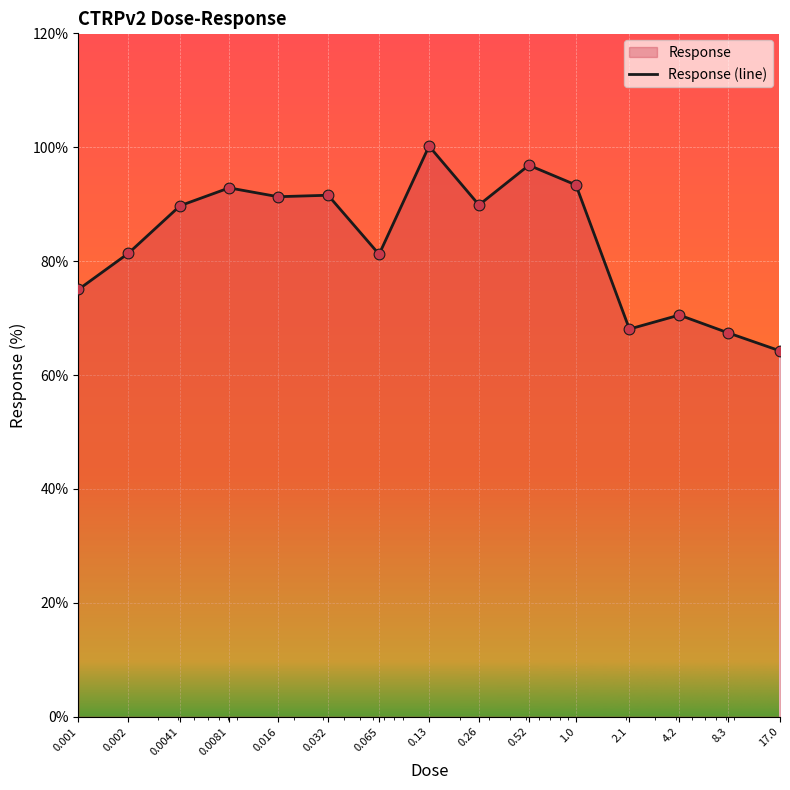

Approximately how many times larger is the value at 4.2 compared to 0.032?

0.8